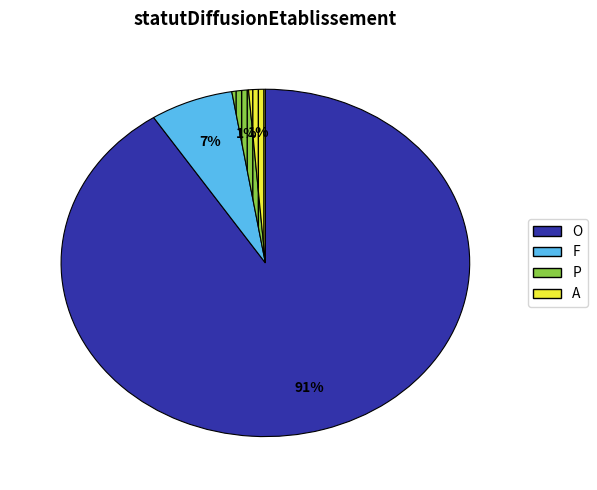

To the nearest percent, what is the combined percentage of F and P?

8%